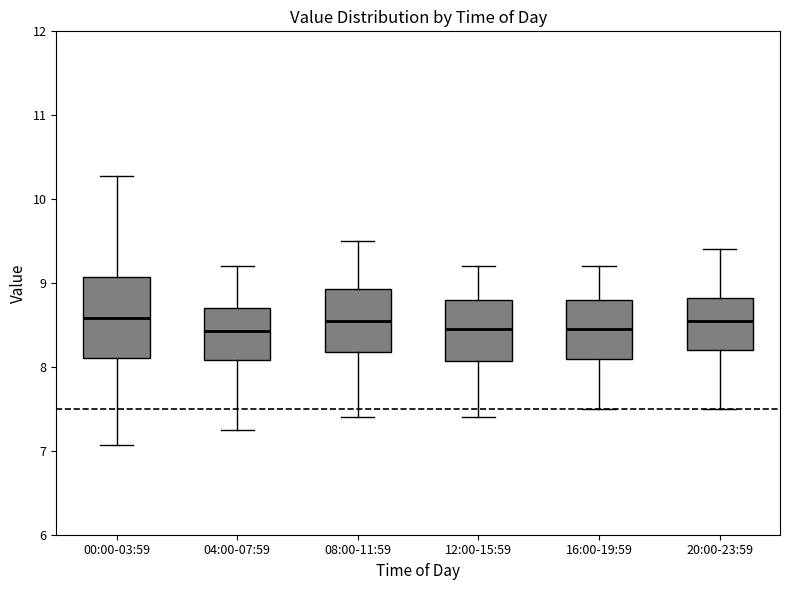

Reading left to right, read every box against the y-axis: the position of its median line, the range the box covers, and the ends of its whiskers. The values are not printed on the chart, so give them approximately, as read against the axis.

00:00-03:59: median 8.6, box 8.1 to 9.1, whiskers 7.1 to 10.3
04:00-07:59: median 8.4, box 8.1 to 8.7, whiskers 7.3 to 9.2
08:00-11:59: median 8.6, box 8.2 to 8.9, whiskers 7.4 to 9.5
12:00-15:59: median 8.5, box 8.1 to 8.8, whiskers 7.4 to 9.2
16:00-19:59: median 8.5, box 8.1 to 8.8, whiskers 7.5 to 9.2
20:00-23:59: median 8.6, box 8.2 to 8.8, whiskers 7.5 to 9.4